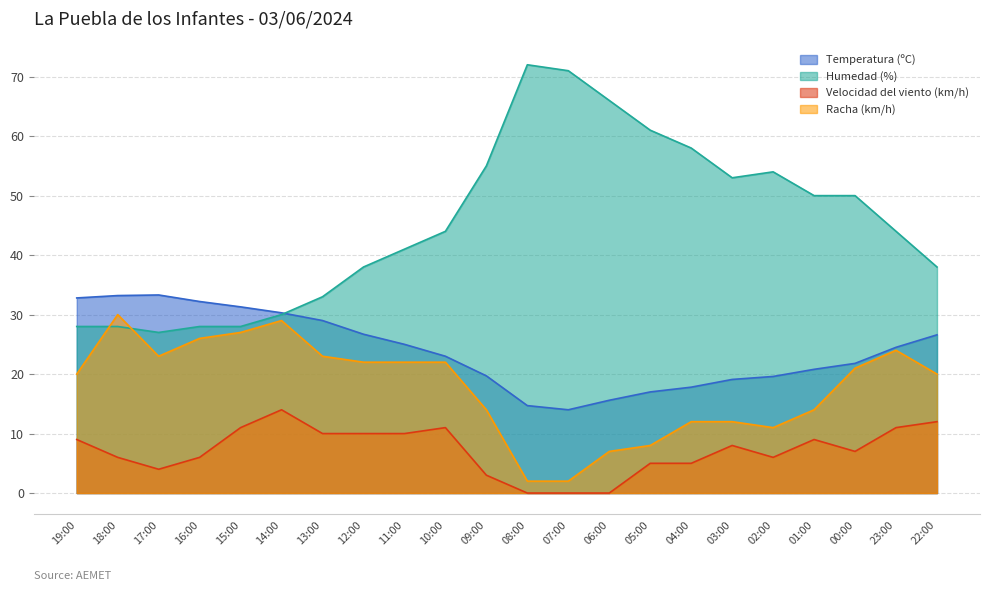

Rank the series at 14:00 from highest to lowest value.

Temperatura (ºC), Humedad (%), Racha (km/h), Velocidad del viento (km/h)